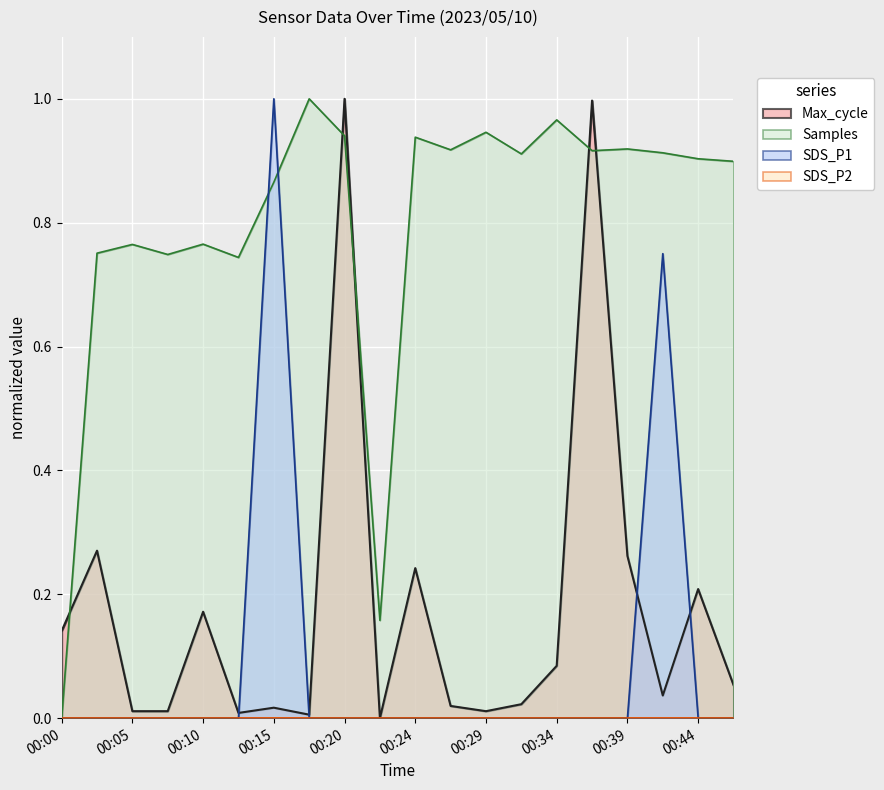

True or false: Samples has a value of 0.2 at 00:39.

False